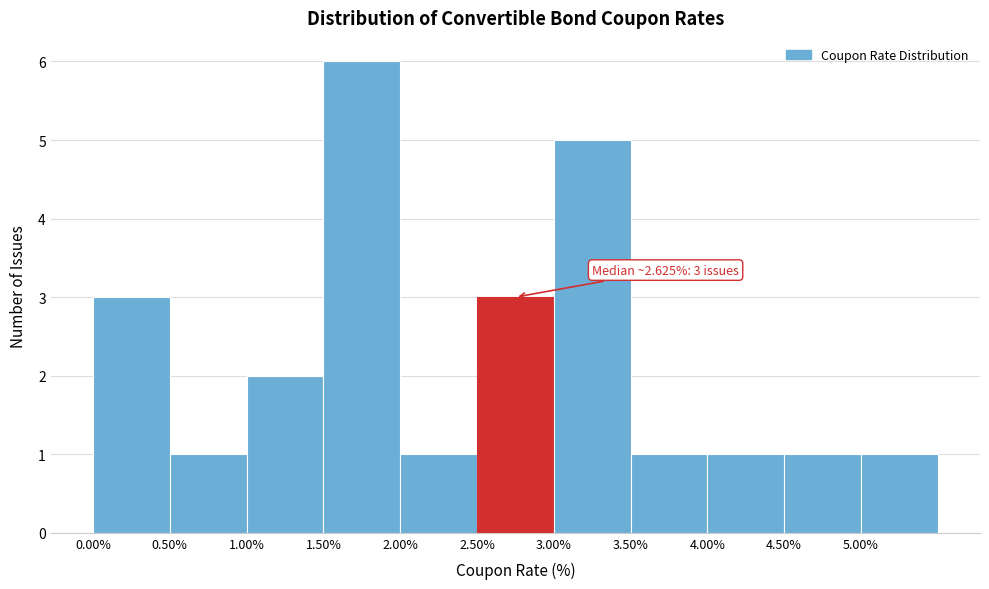

Over which range of the x-axis is the bar tallest?

1.5 to 2.0